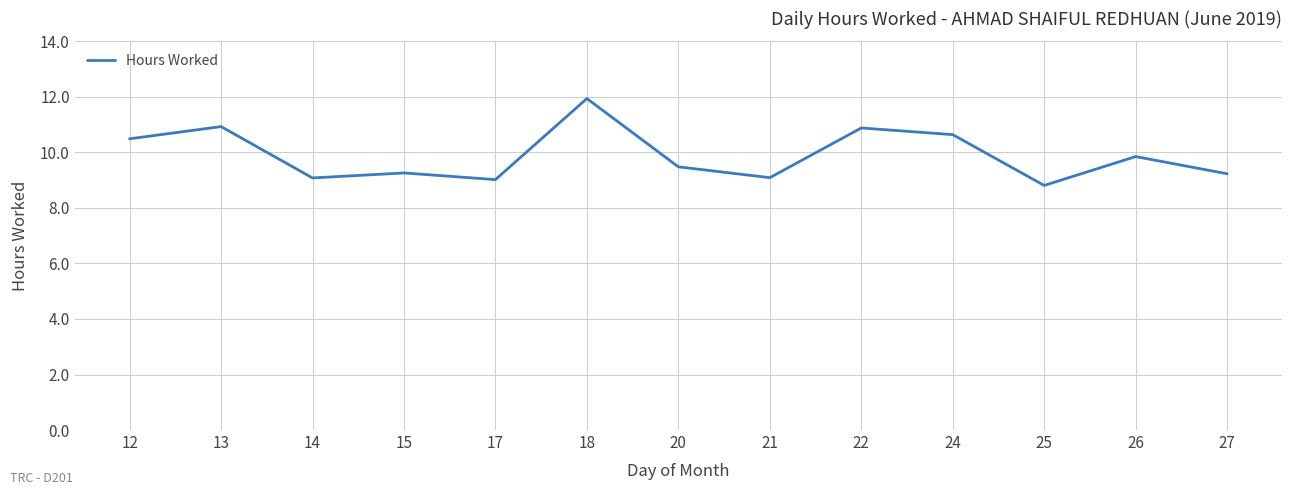

What is the change in value from 21 to 22?

+1.8